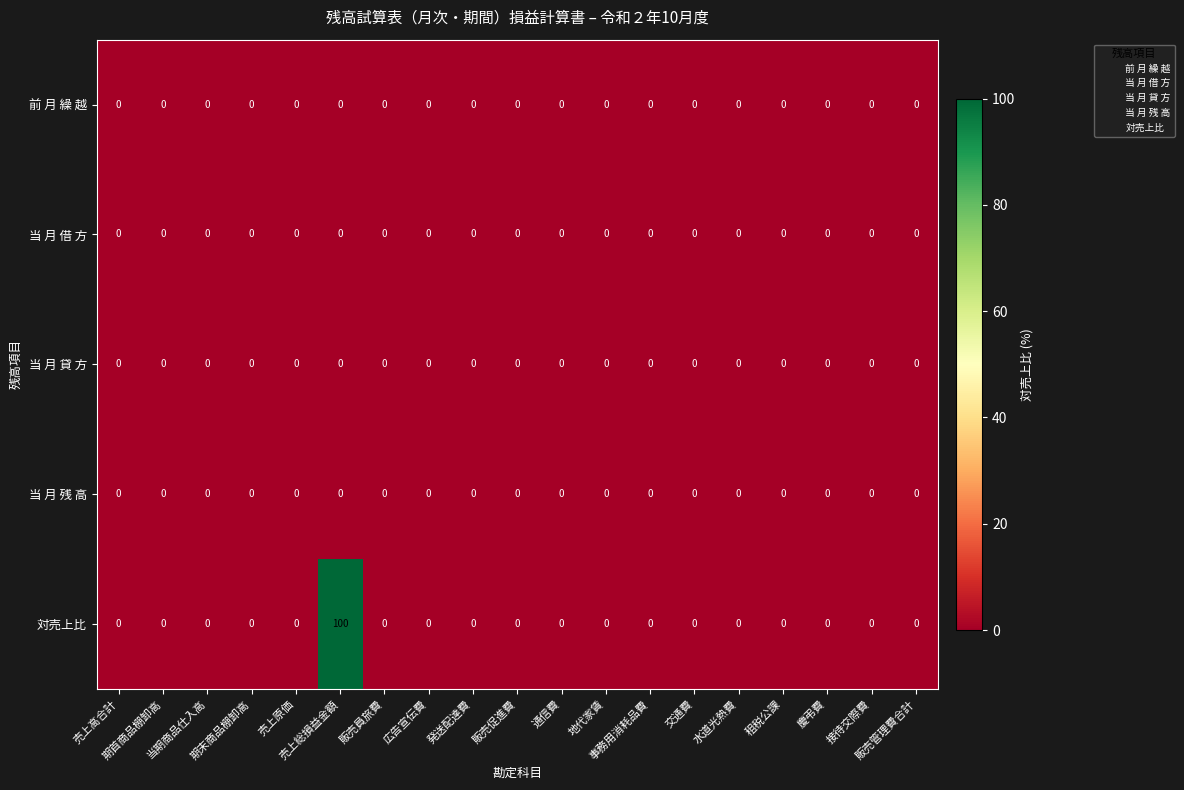

Count the number of categories in the chart.

19